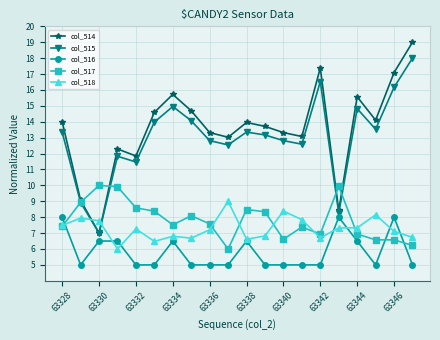

List the series in order of their peak value, highest first.

col_514, col_515, col_517, col_518, col_516